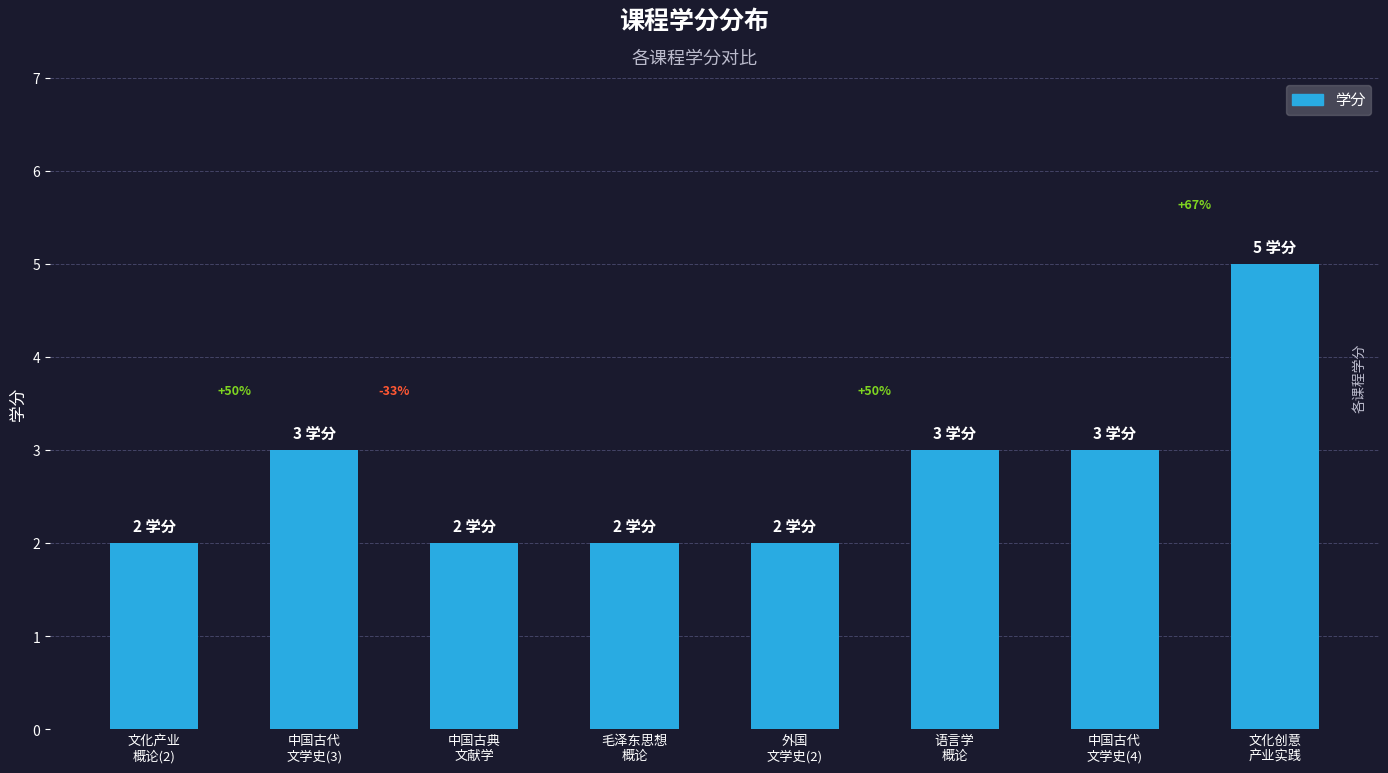

List the labels in order of value, smallest first.

文化产业
概论(2), 中国古典
文献学, 毛泽东思想
概论, 外国
文学史(2), 中国古代
文学史(3), 语言学
概论, 中国古代
文学史(4), 文化创意
产业实践